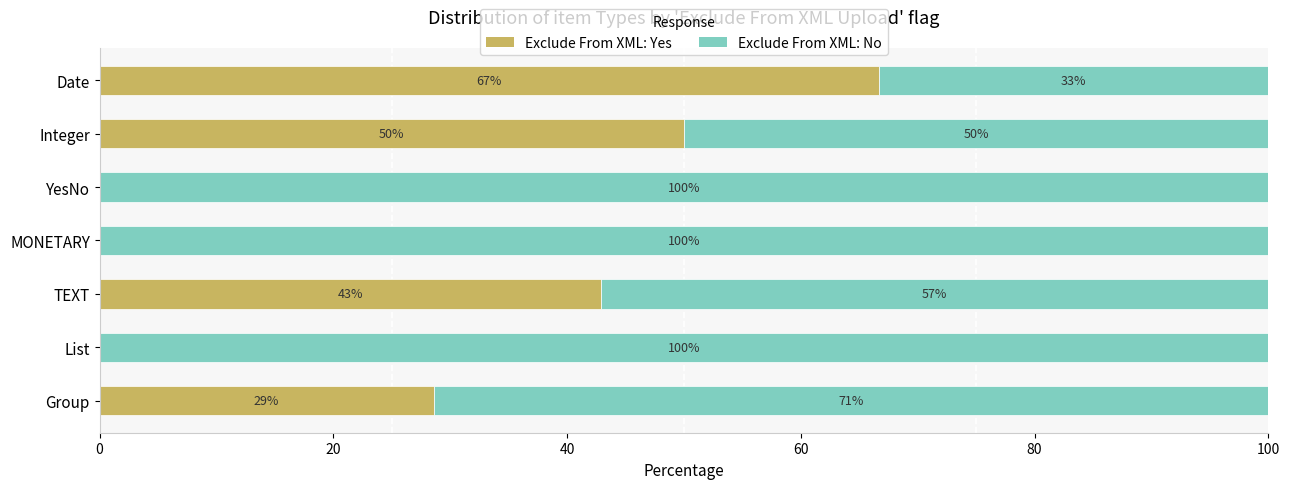

What are all the series names shown in the legend?

Exclude From XML: Yes, Exclude From XML: No